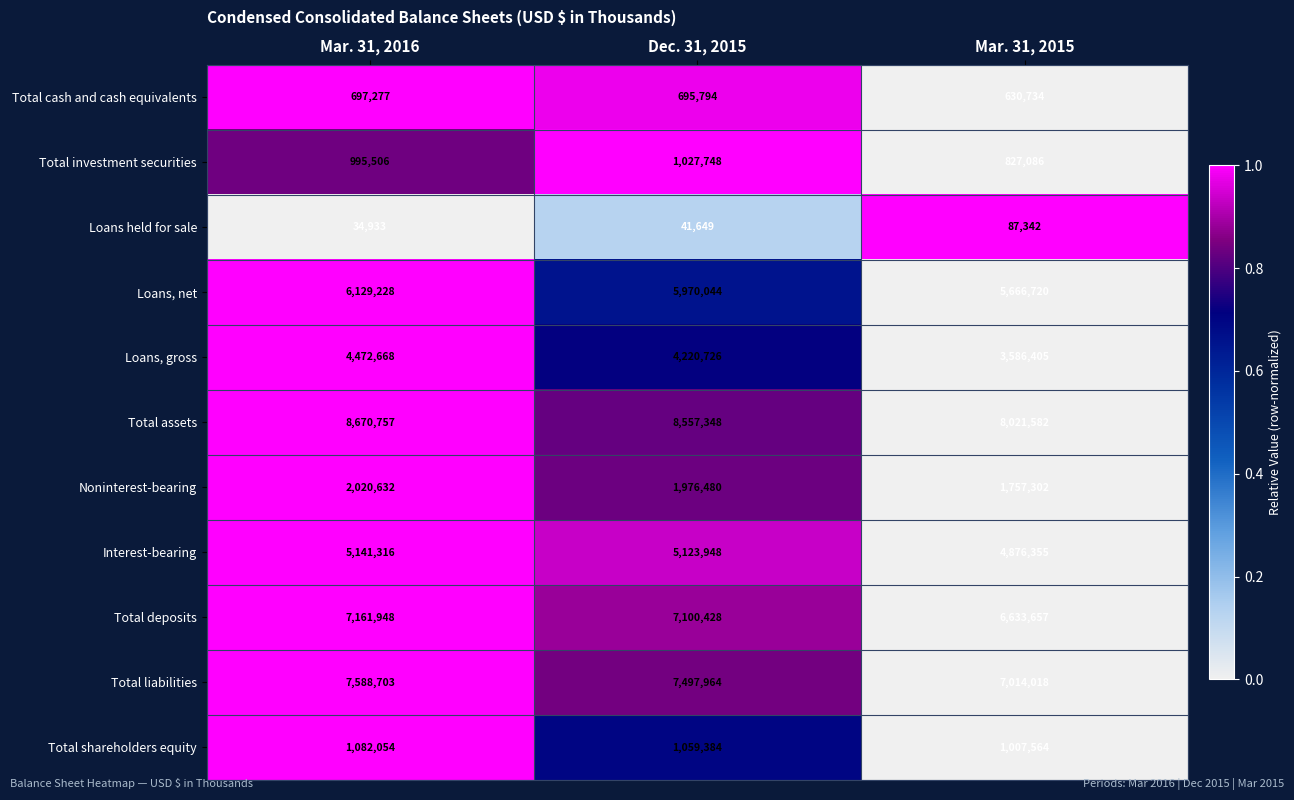

What is the total value across all series at Mar. 31, 2015?

40108765